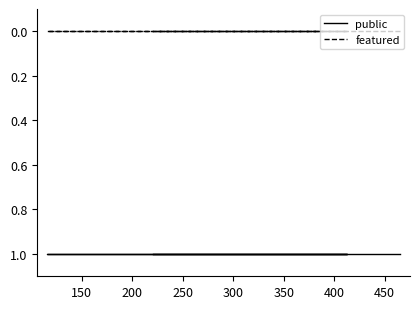

True or false: featured and public cross at least once.

False